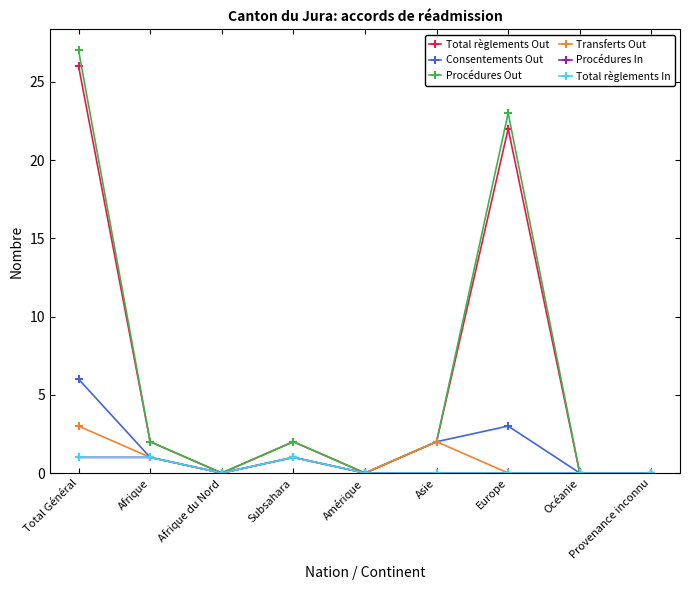

Between Océanie and Asie, which is larger?

Asie